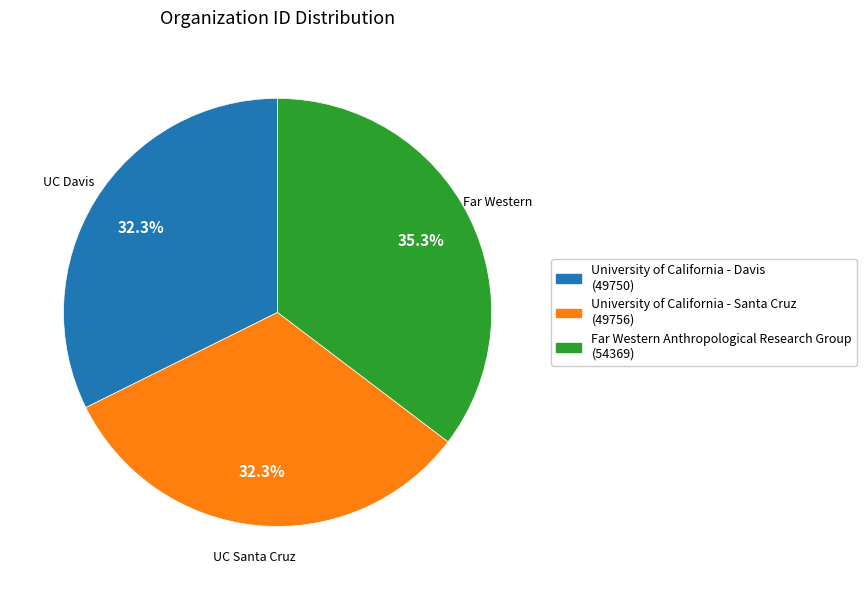

How many slices are in this pie chart?

3